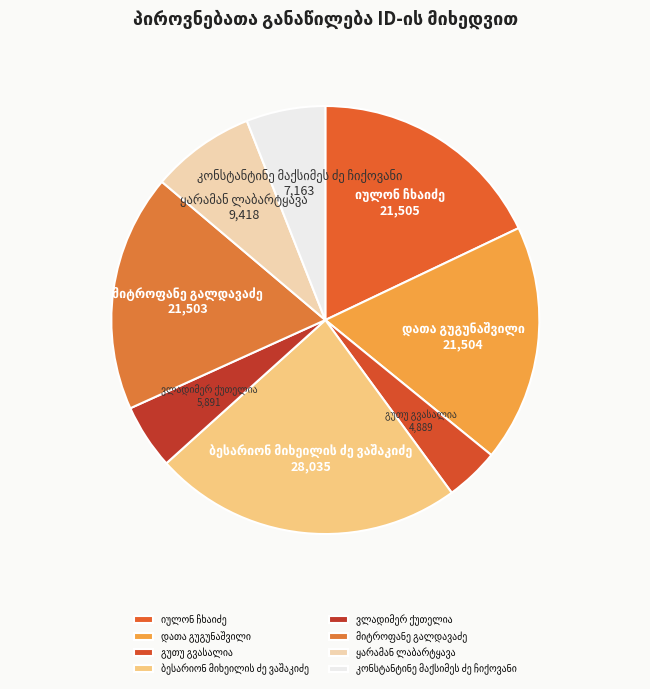

Is there a majority slice in this chart?

No